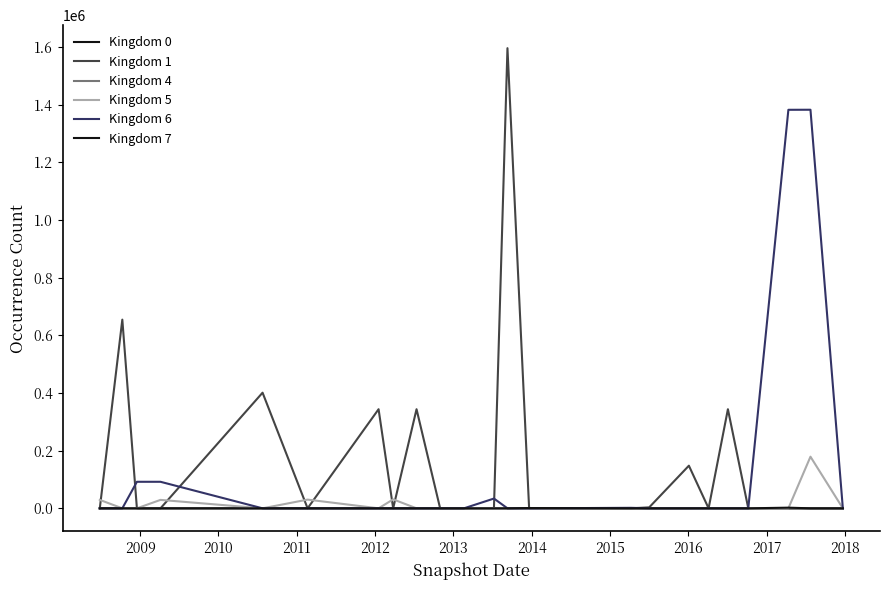

Reading left to right, extract all data points from this chart.

Kingdom 0: 0	280	0	0	6	0	0	0	0	0	0	2	0	0	0	0	0	485	0	7	0	0	10
Kingdom 1: 0	654726	0	0	401242	0	343888	0	343888	0	0	973	1596645	0	0	3347	147958	0	343906	0	0	0	0
Kingdom 4: 161	0	0	0	0	161	0	163	0	0	0	0	0	0	0	0	0	0	9	0	0	0	0
Kingdom 5: 29248	0	0	29248	0	30275	0	31103	3	0	0	0	0	0	22	0	0	0	228	0	0	179196	0
Kingdom 6: 0	0	92069	92070	0	0	0	0	0	159	192	33934	0	0	1720	0	0	0	0	0	1382820	1383014	0
Kingdom 7: 0	0	1	0	0	0	0	0	0	0	0	0	0	928	0	0	0	0	0	0	2284	0	0